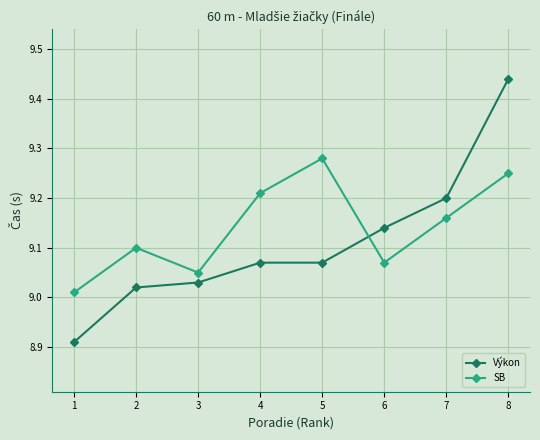

What is the spread (max minus min) of values at 4?

0.1